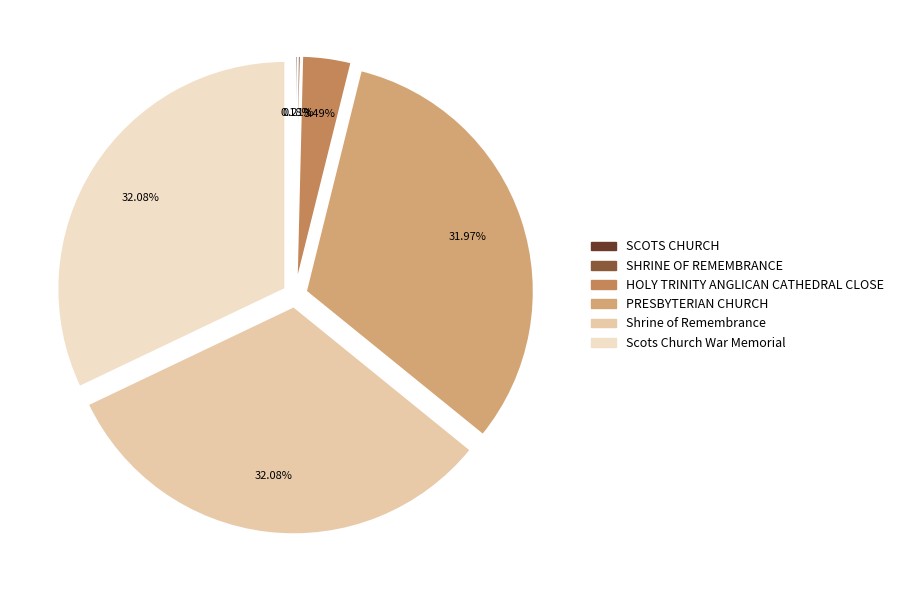

How much of the chart is everything except PRESBYTERIAN CHURCH?

68.0%